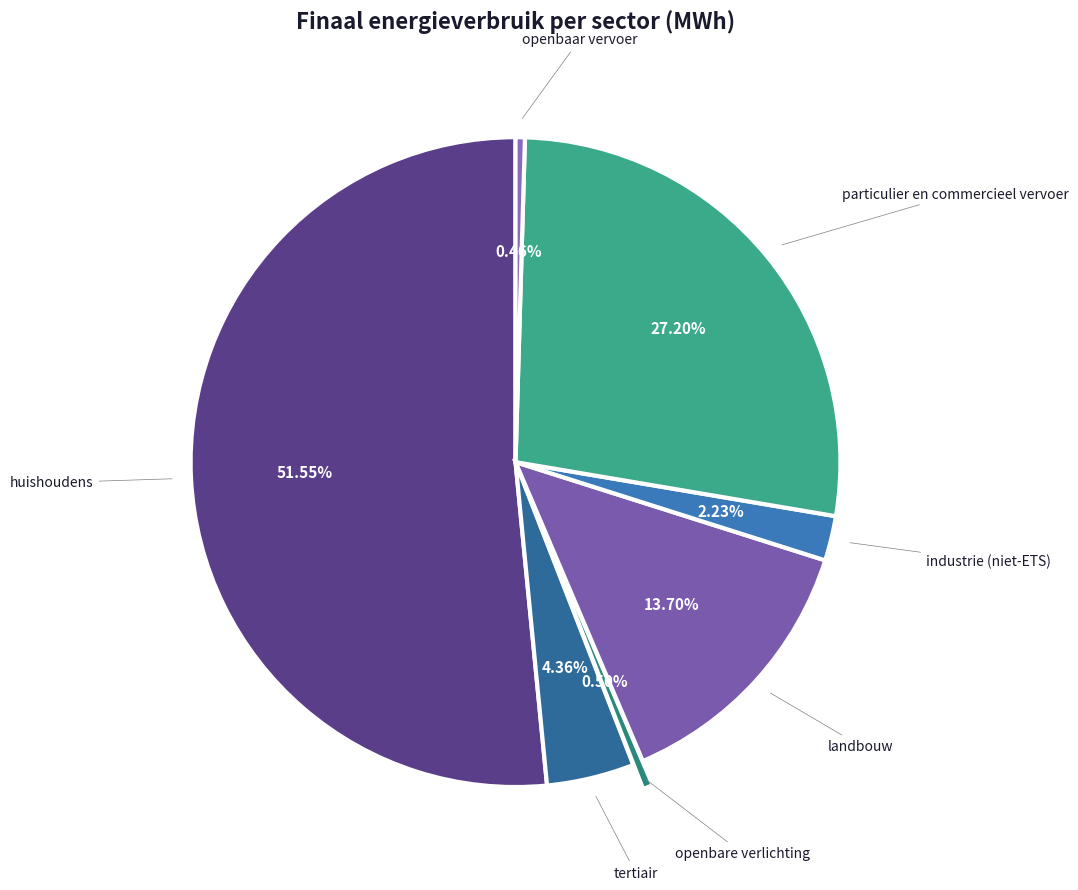

Which slice is the largest?

huishoudens